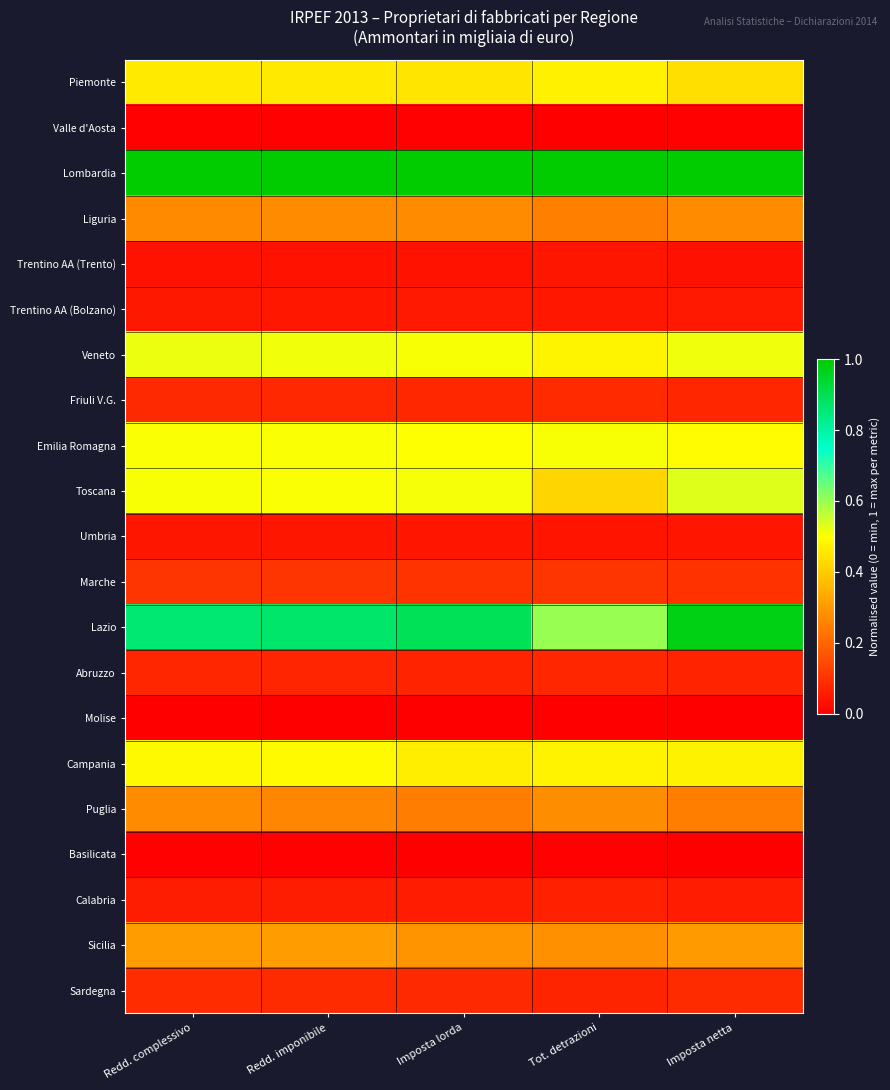

What is the total value across all series at Imposta netta?

5.8